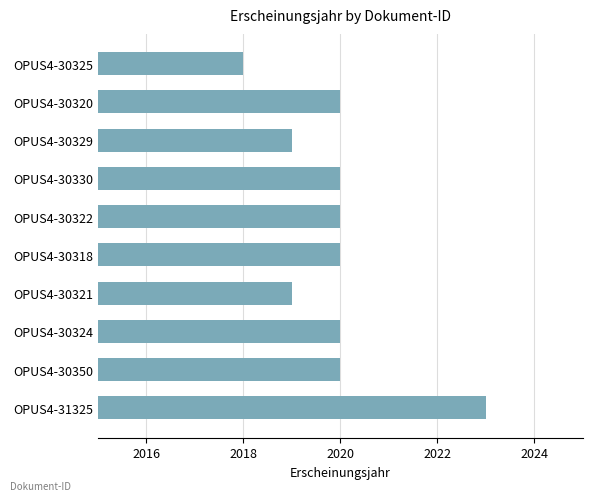

What is the sum of all values?

20199